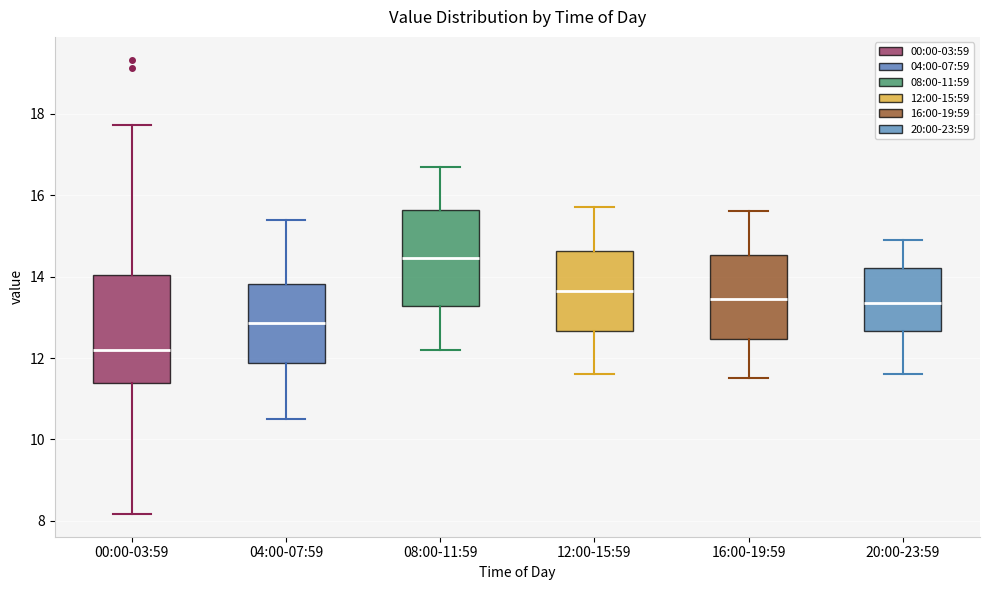

Reading left to right, transcribe this box plot: for each box, give where its median line is, the range the box spans, and where its two whiskers end, as read against the y-axis. The values are not printed on the chart, so give them approximately, as read against the axis.

00:00-03:59: median 12.2, box 11.4 to 14.0, whiskers 8.2 to 17.8
04:00-07:59: median 12.8, box 11.8 to 13.8, whiskers 10.6 to 15.4
08:00-11:59: median 14.4, box 13.2 to 15.6, whiskers 12.2 to 16.8
12:00-15:59: median 13.6, box 12.6 to 14.6, whiskers 11.6 to 15.8
16:00-19:59: median 13.4, box 12.4 to 14.6, whiskers 11.6 to 15.6
20:00-23:59: median 13.4, box 12.6 to 14.2, whiskers 11.6 to 15.0